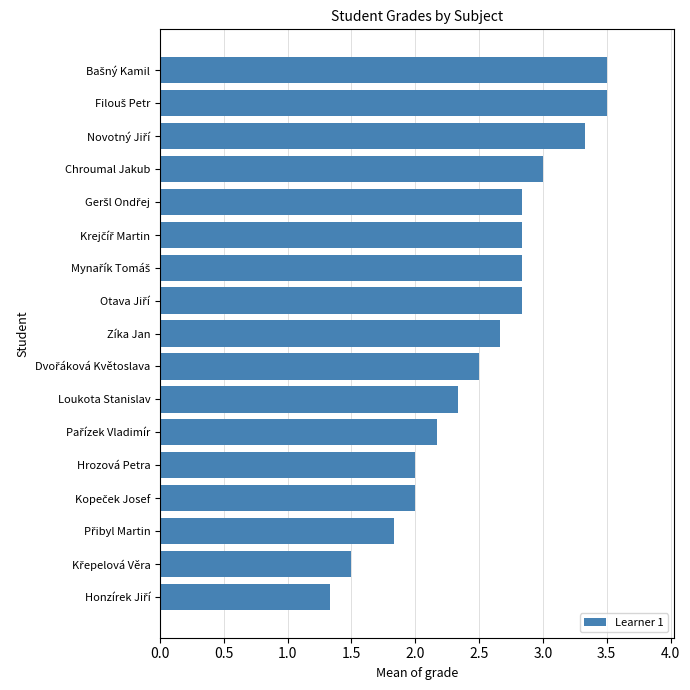

How many series are shown in this chart?

1